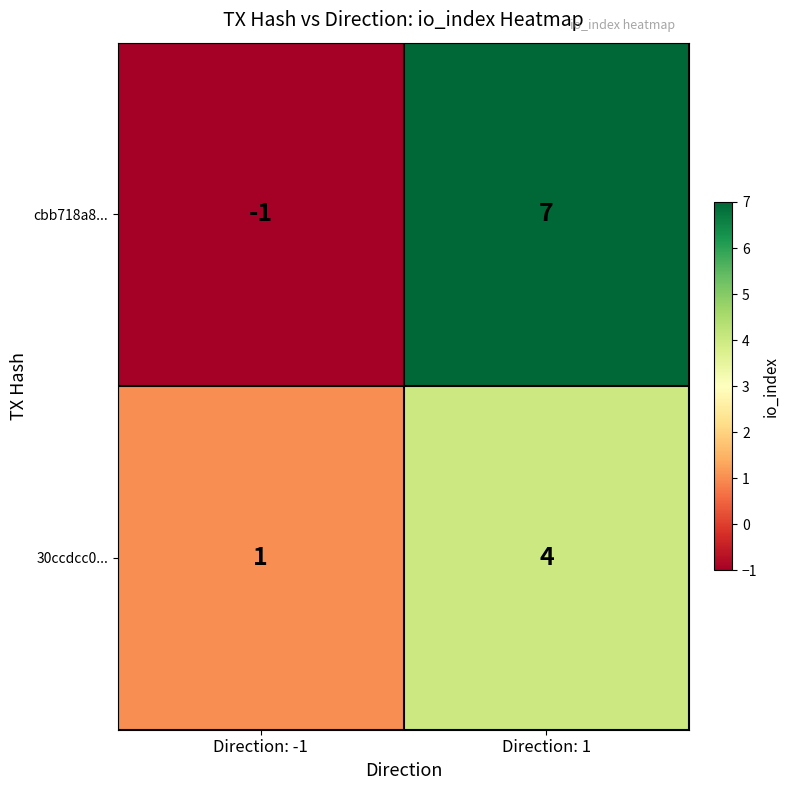

Rank the series at Direction: -1 from lowest to highest value.

cbb718a8..., 30ccdcc0...